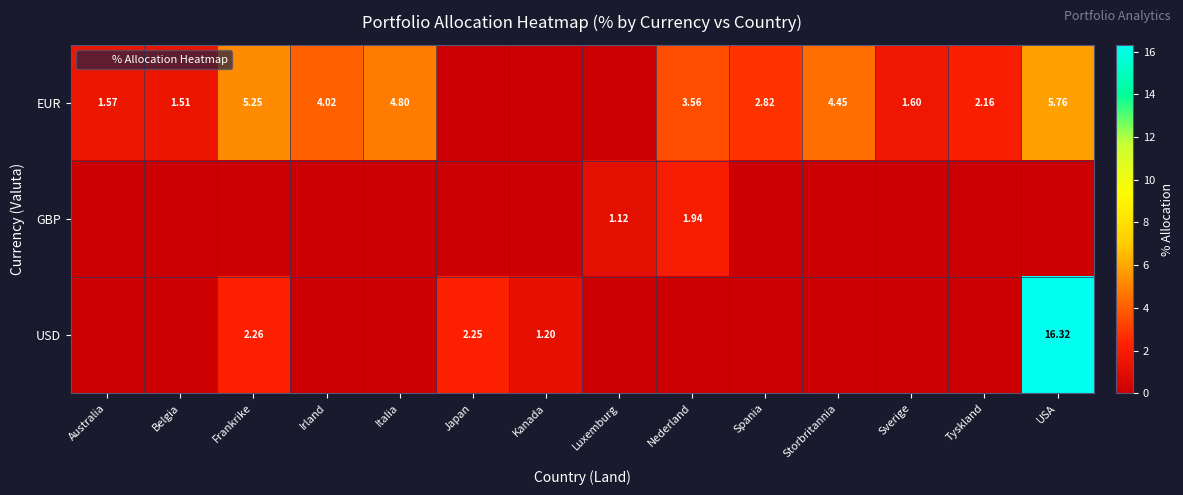

Is it true that GBP equals 0.7 at Kanada?

False